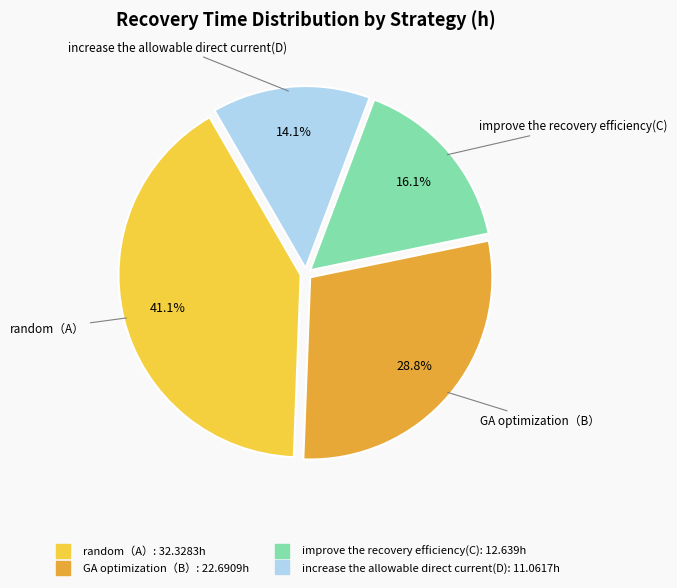

Rank the categories by value from lowest to highest.

increase the allowable direct current(D), improve the recovery efficiency(C), GA optimization（B）, random（A）